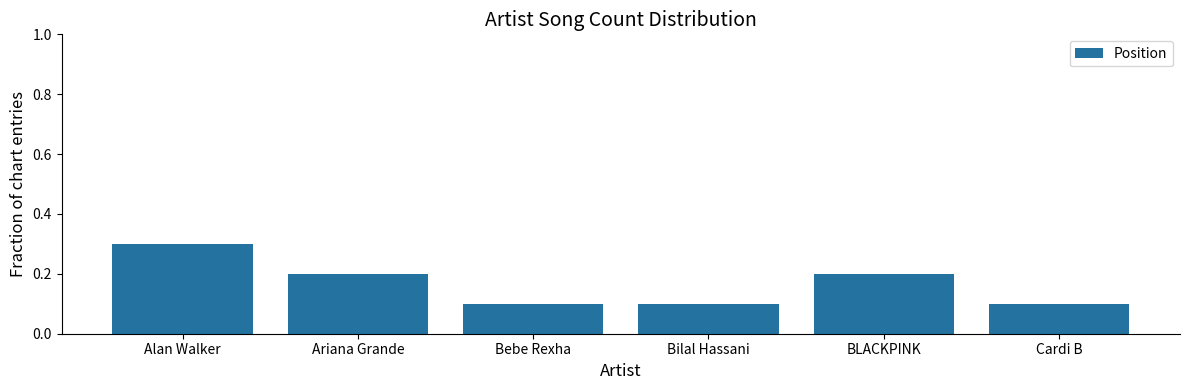

What is the sum of the values at Bebe Rexha and BLACKPINK?

0.3